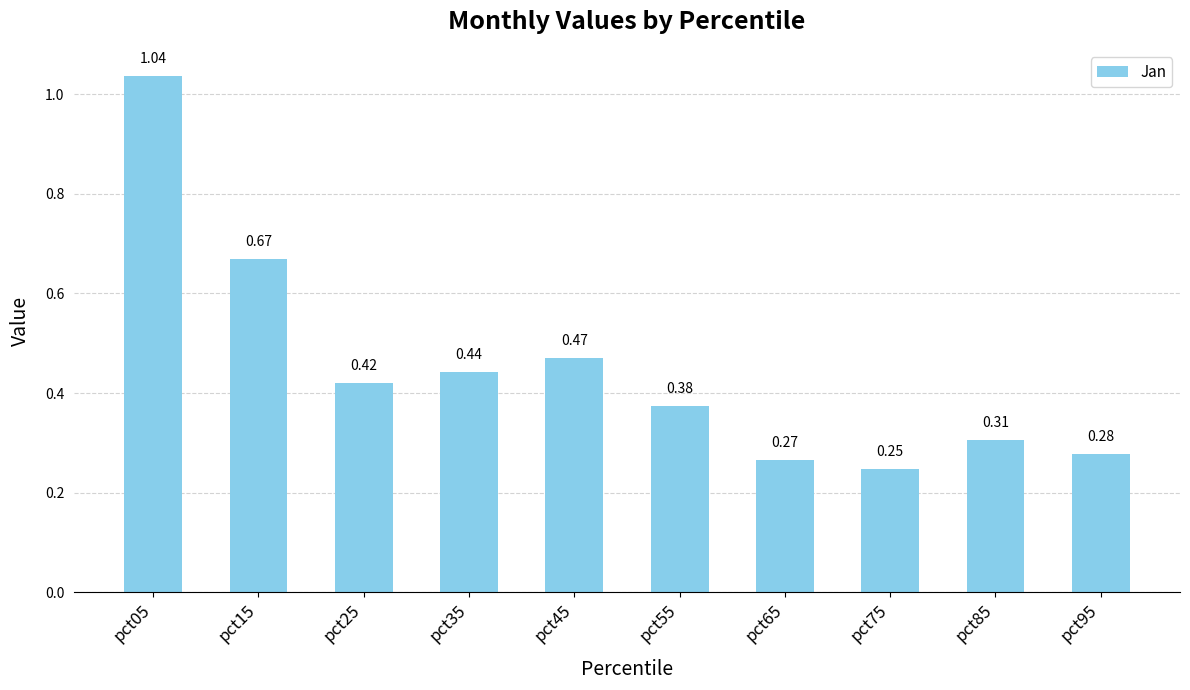

Which label corresponds to the largest value in the chart?

pct05